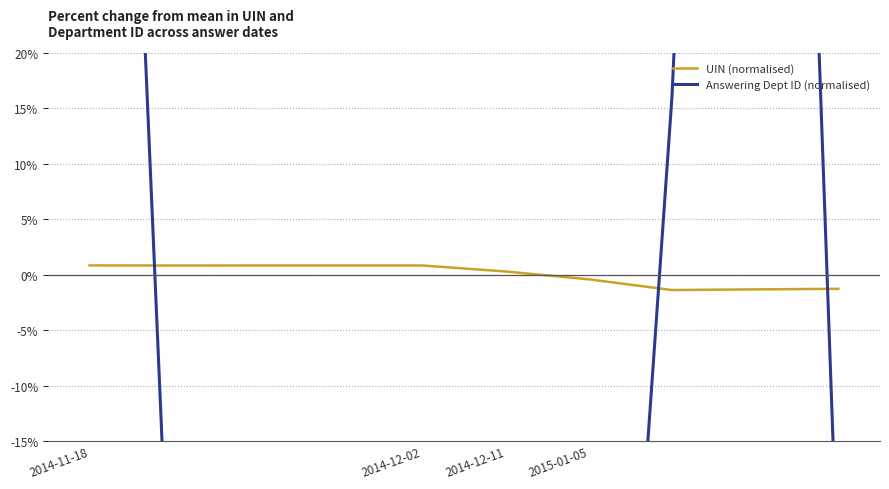

Reading right to left, what are all the values shown in this chart?

UIN (normalised): -1.3	-1.3	-1.4	-0.4	0.3	0.8	0.8	0.8	0.8	0.8
Answering Dept ID (normalised): -28.6	181.3	16.1	-91.1	-37.5	-24.1	-24.1	-91.1	-37.5	136.6